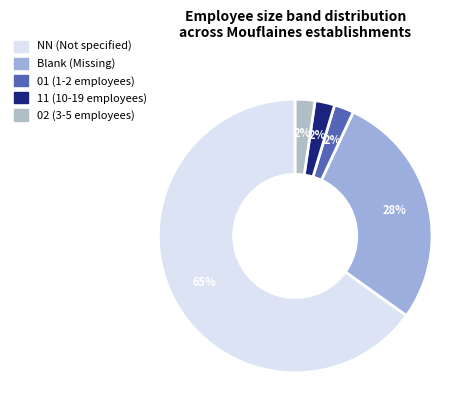

Which slice represents more than half of the pie?

NN